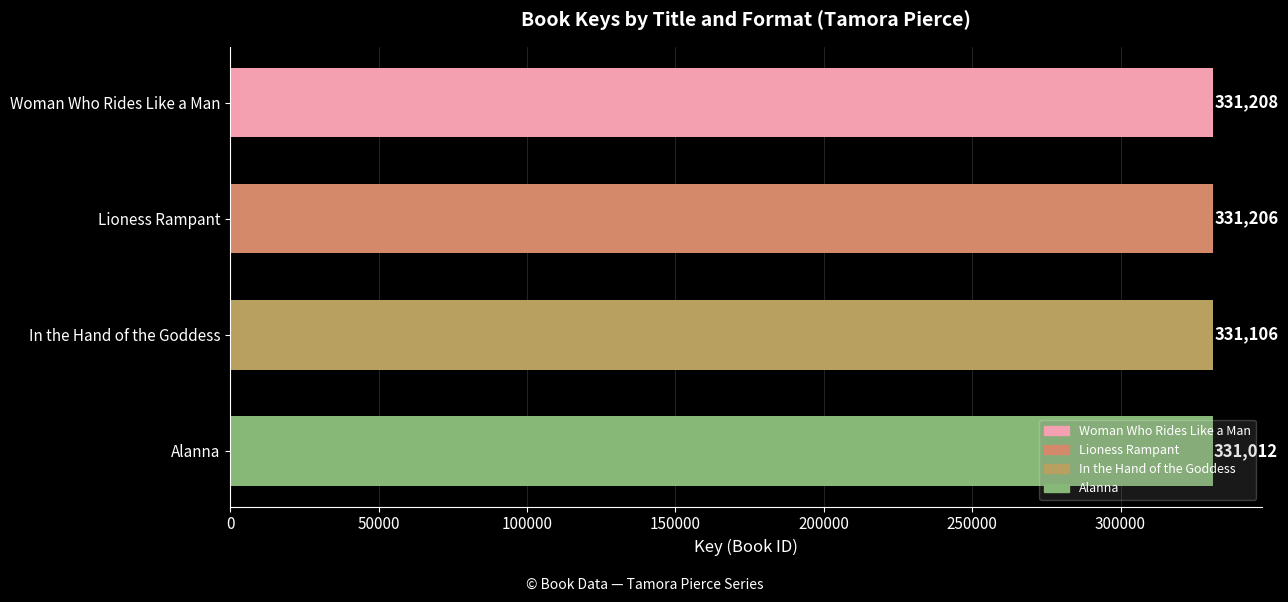

How many bars are there in total?

4